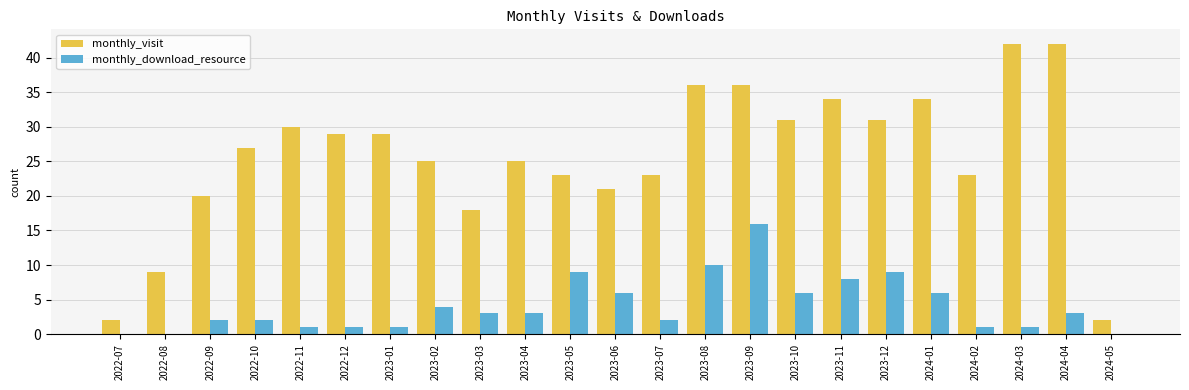

What is the maximum value for monthly_download_resource?

16